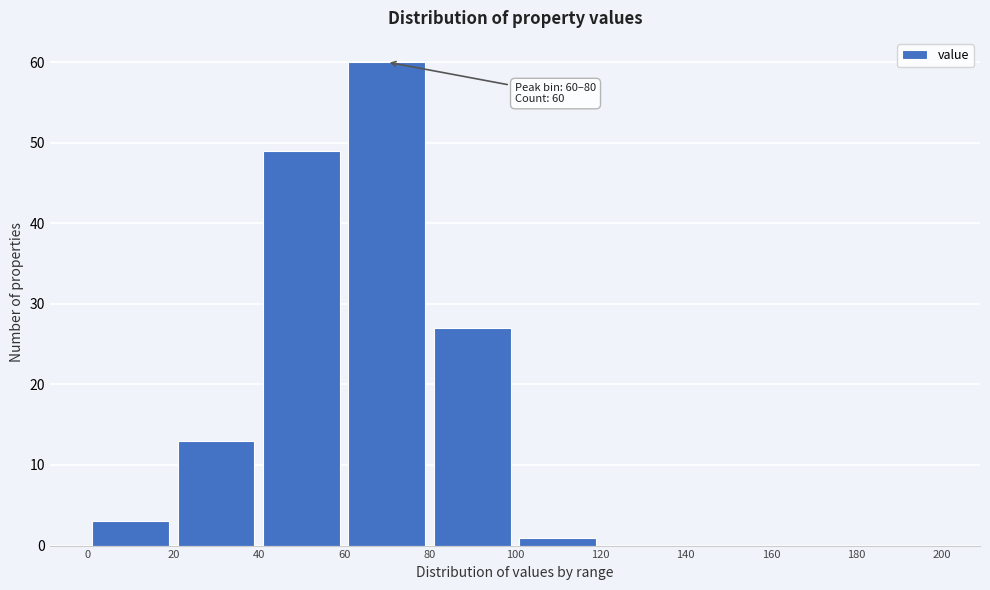

Over which range of the x-axis is the bar tallest?

60 to 80